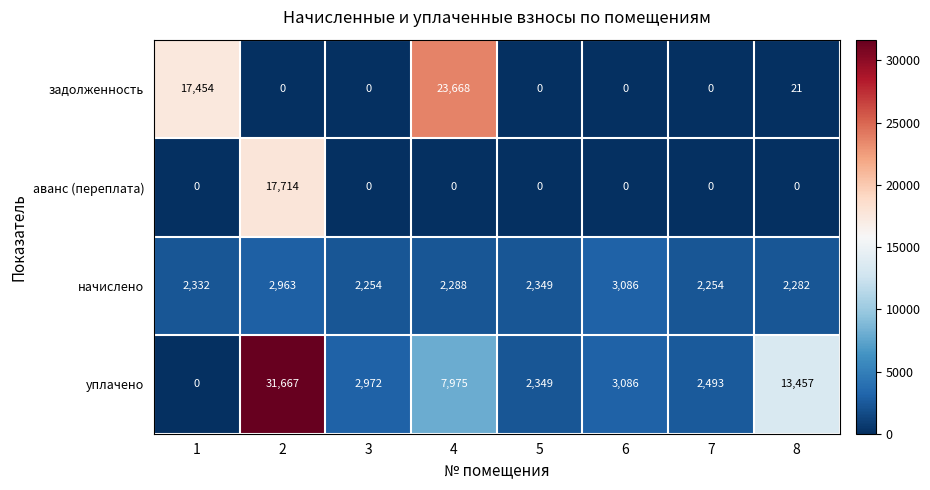

At how many categories does at least one series exceed 15819?

3